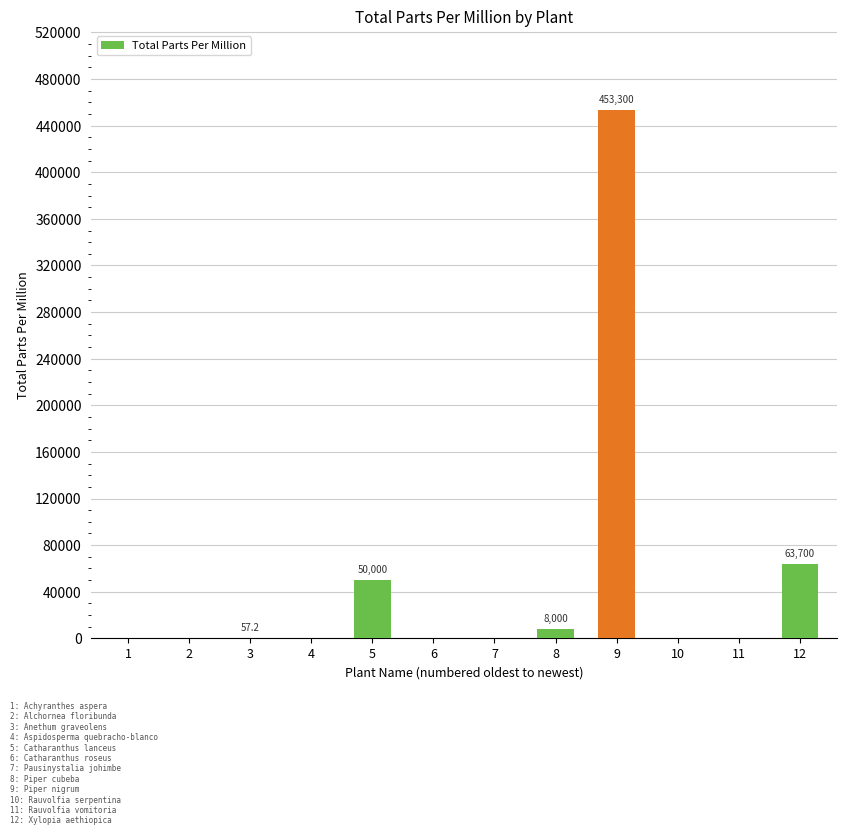

At which category does the chart reach its peak across all series?

9